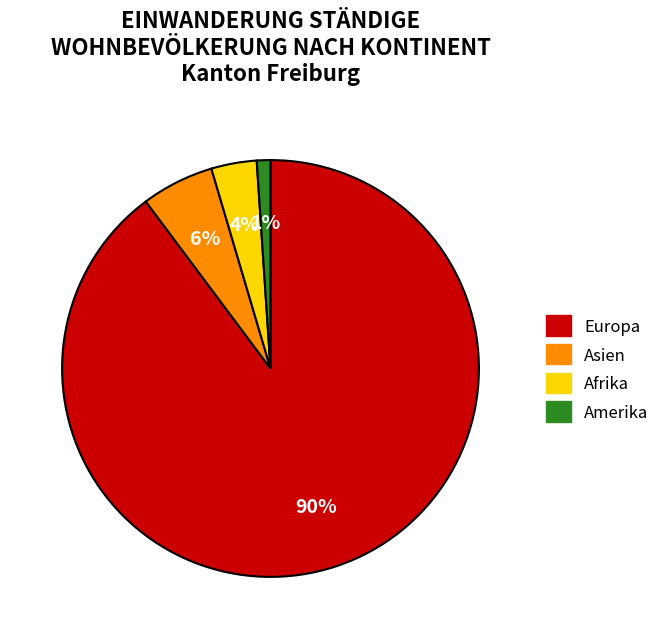

Is the sum of Afrika and Amerika greater than half?

No